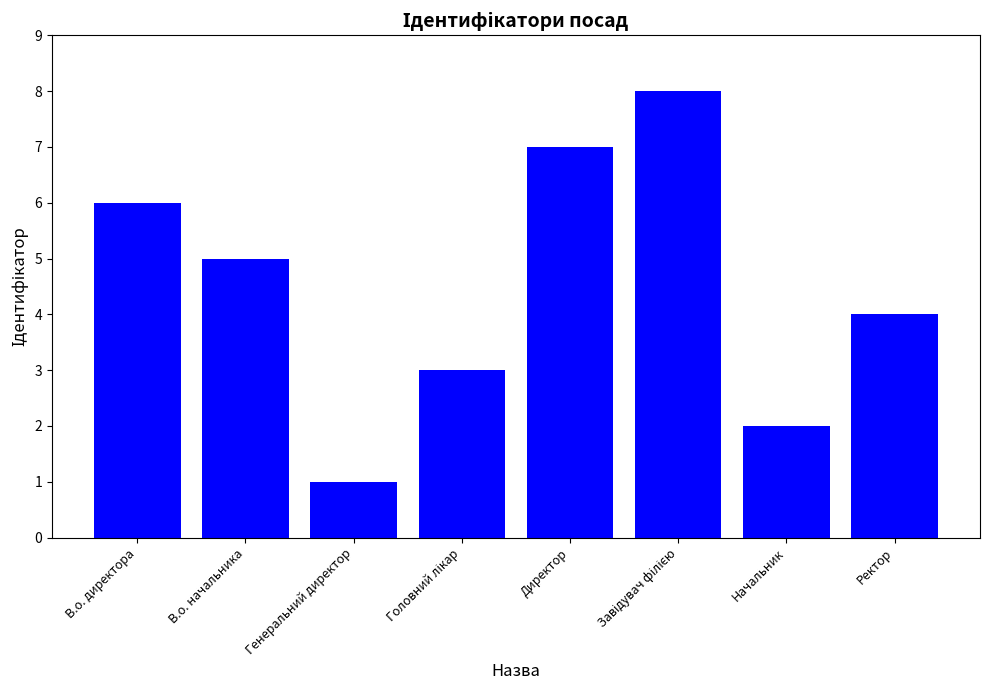

Read the value at Ректор.

4